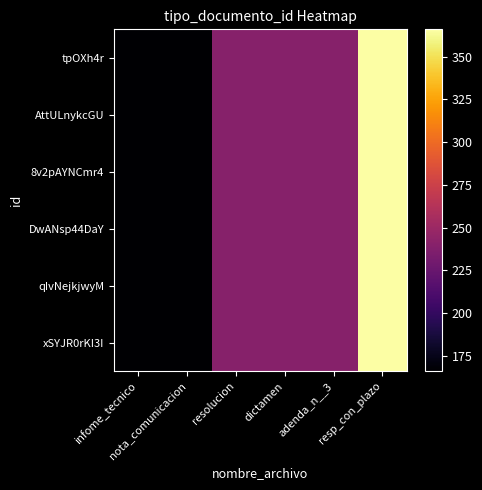

How many series are shown in this chart?

6